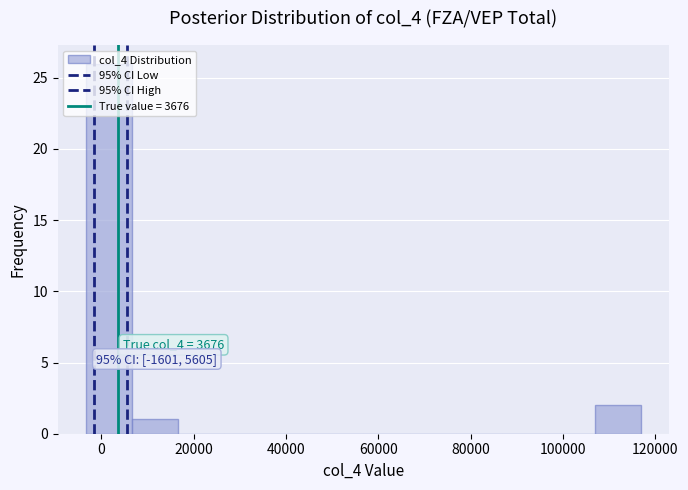

Which range on the x-axis has the tallest bar?

-4000 to 6000